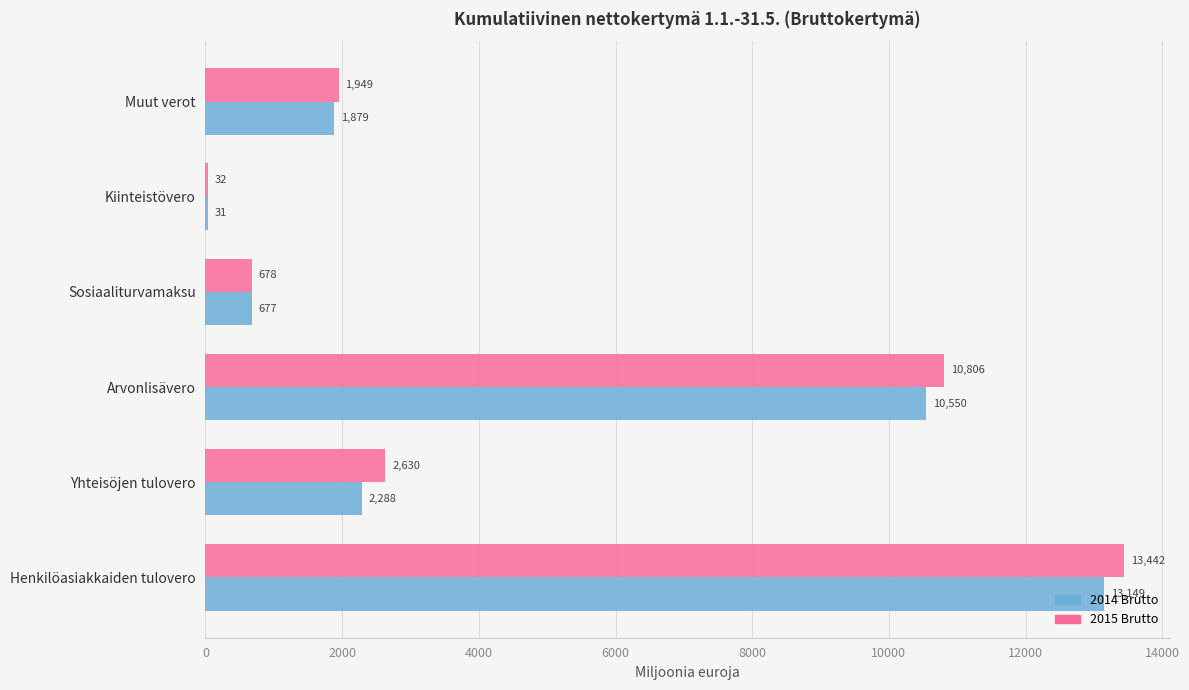

What is the sum of all 2014 Brutto values?

28574.0